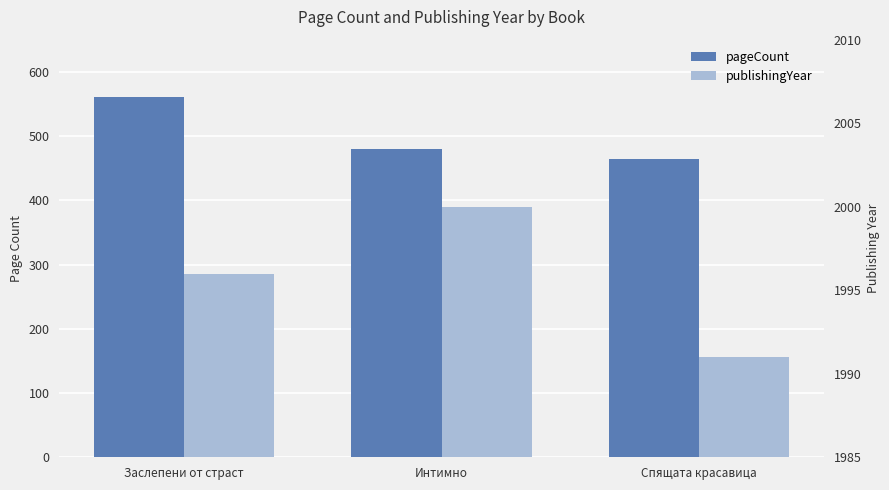

What is the difference between the highest and lowest values at Спящата красавица?

1527